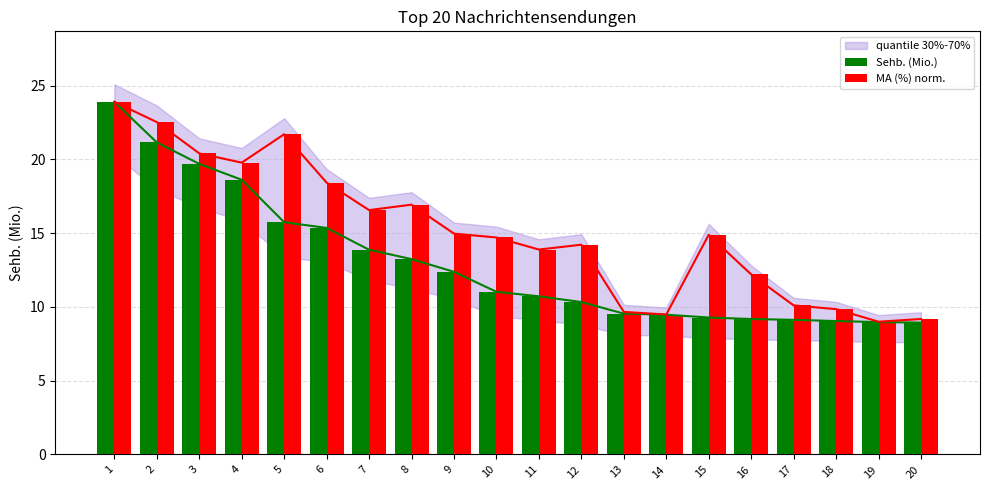

At which label does Sehb. (Mio.) first exceed 11?

1